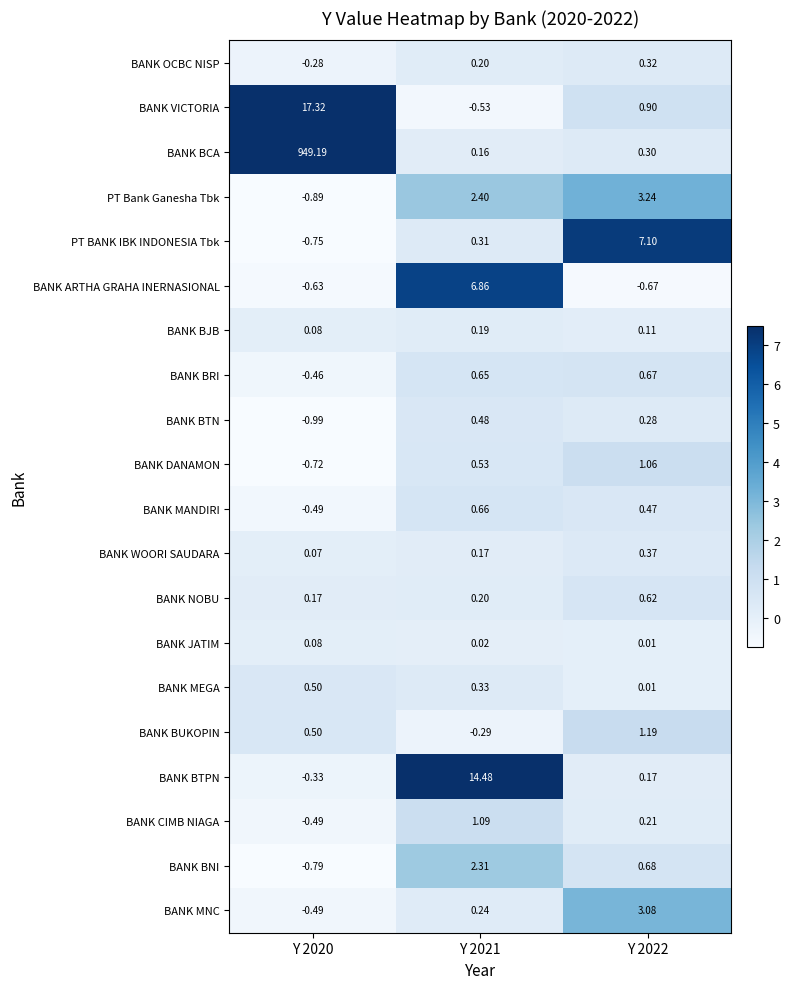

Between Y 2021 and Y 2022, which series saw the biggest shift?

BANK BTPN